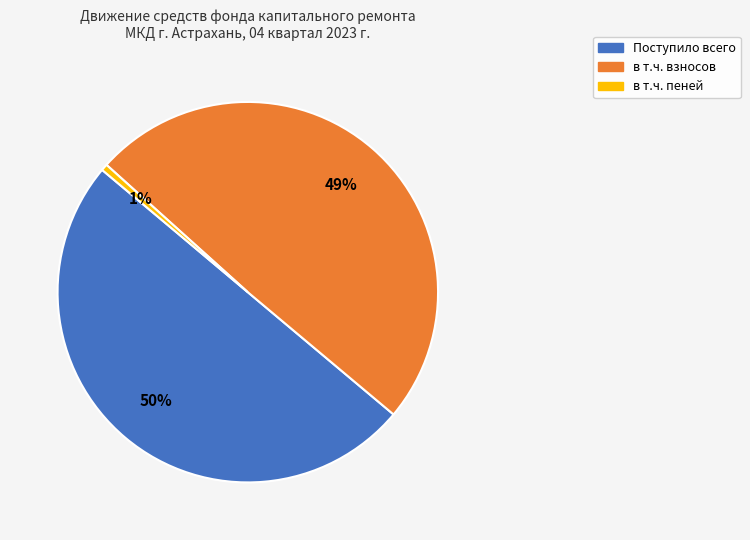

To the nearest percent, what is the difference between the largest and smallest slice percentages?

49%